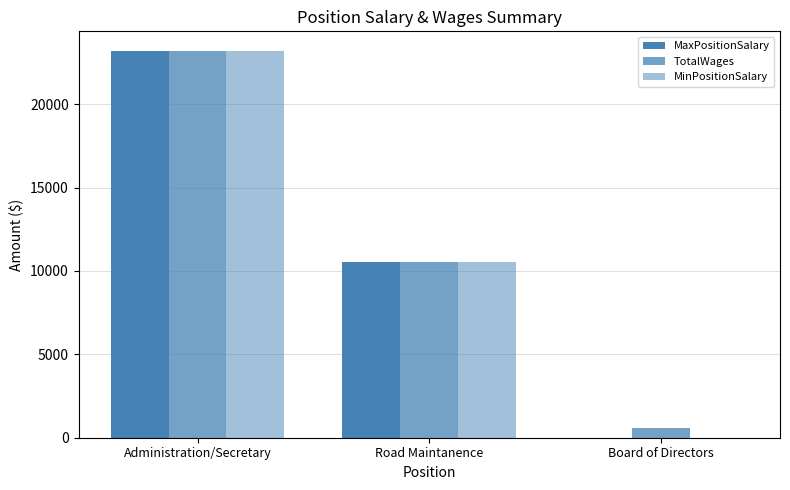

How many categories are shown in the chart?

3